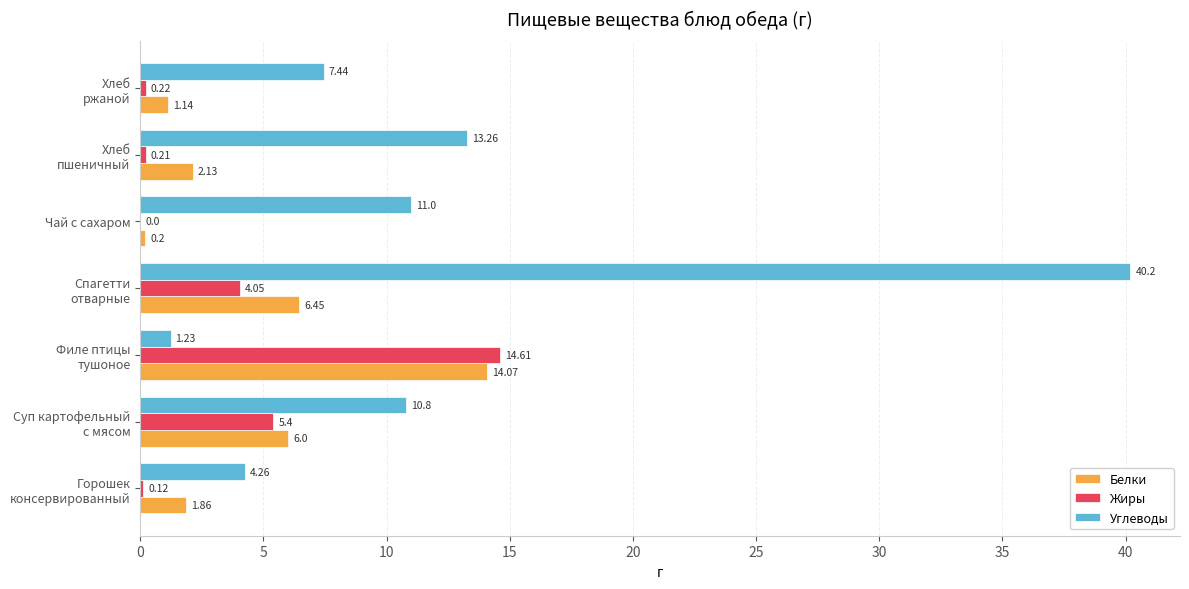

At which label does Белки reach its peak?

Филе птицы
тушоное